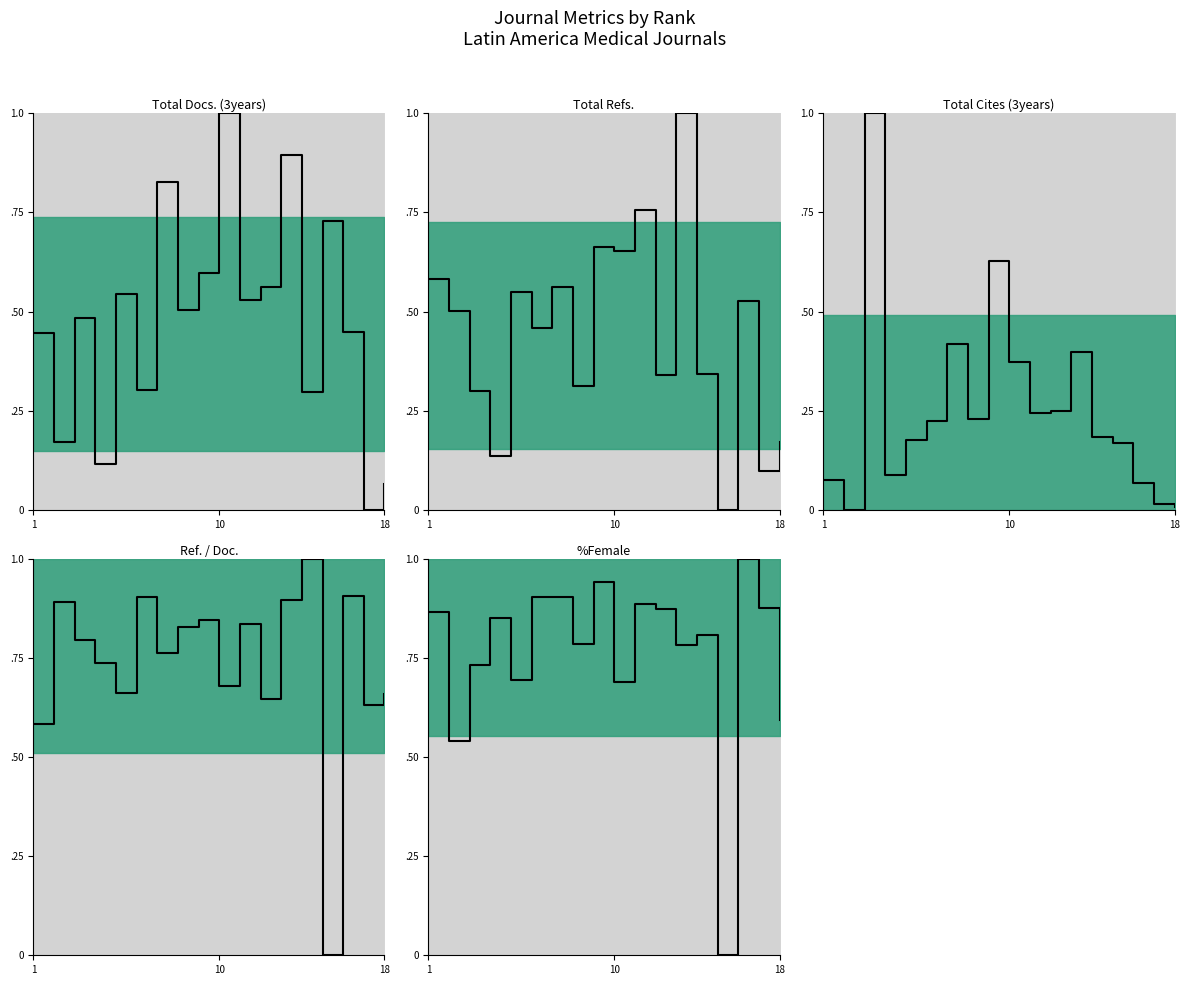

Reading right to left, extract all data points from this chart.

Total Docs. (3years) (median): 0.1	0.0	0.4	0.7	0.3	0.9	0.6	0.5	1.0	0.6	0.5	0.8	0.3	0.5	0.1	0.5	0.2	0.4
Total Refs. (median): 0.2	0.1	0.5	0.0	0.3	1.0	0.3	0.8	0.7	0.7	0.3	0.6	0.5	0.6	0.1	0.3	0.5	0.6
Total Cites (3years) (median): 0.0	0.0	0.1	0.2	0.2	0.4	0.2	0.2	0.4	0.6	0.2	0.4	0.2	0.2	0.1	1.0	0.0	0.1
Ref. / Doc. (median): 0.7	0.6	0.9	0.0	1.0	0.9	0.6	0.8	0.7	0.8	0.8	0.8	0.9	0.7	0.7	0.8	0.9	0.6
%Female (median): 0.6	0.9	1.0	0.0	0.8	0.8	0.9	0.9	0.7	0.9	0.8	0.9	0.9	0.7	0.8	0.7	0.5	0.9